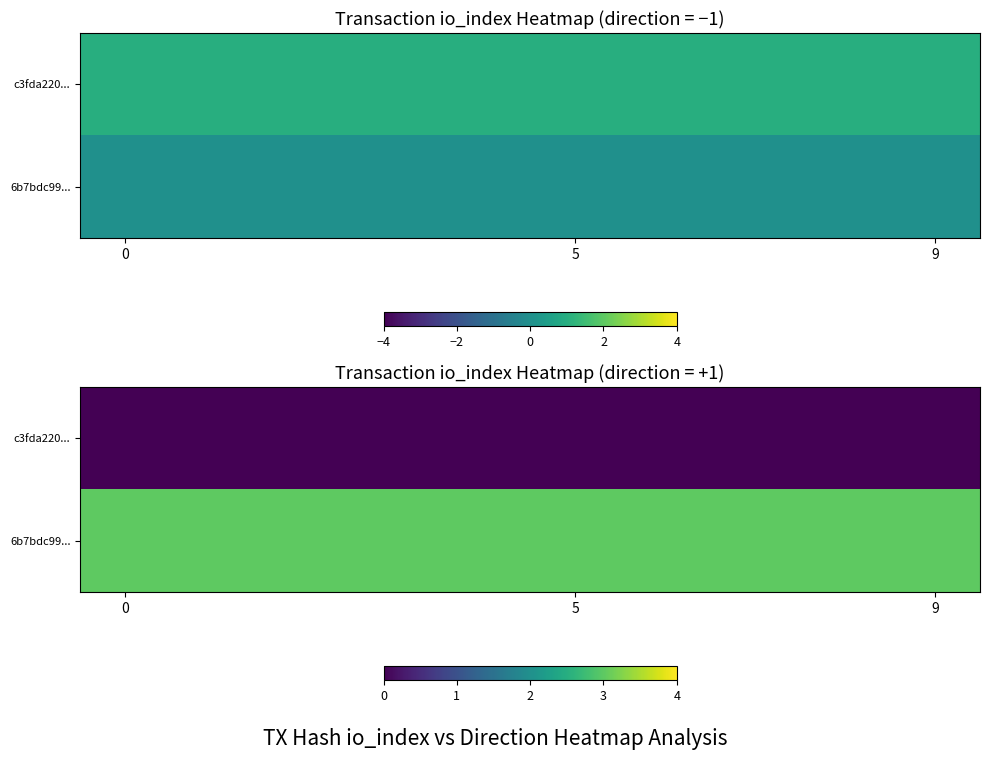

The value of row_1 at 6 is 4. True or false?

False